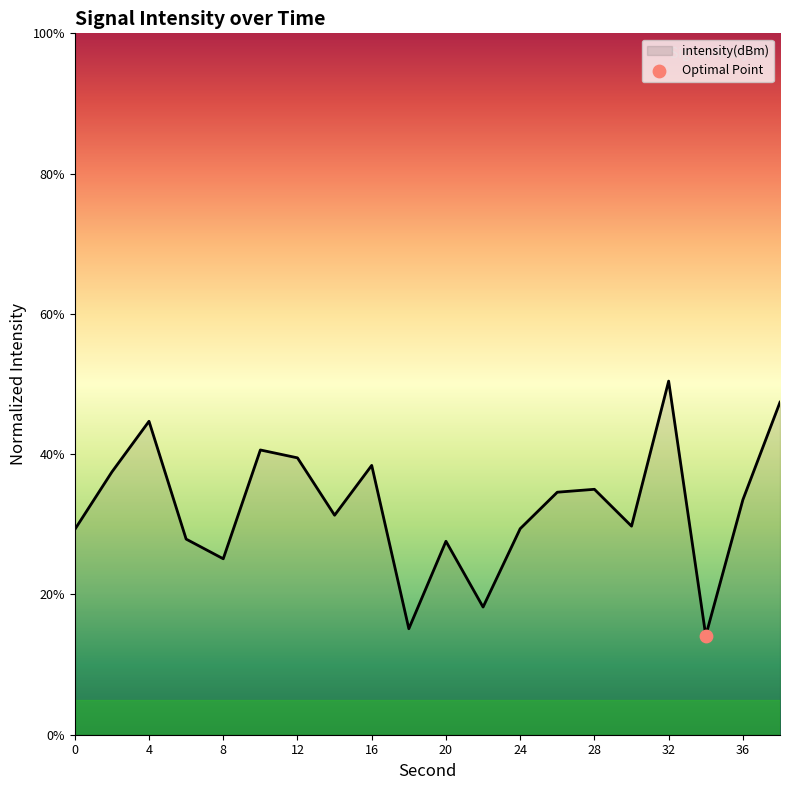

What is the maximum value shown in the chart?

50.4